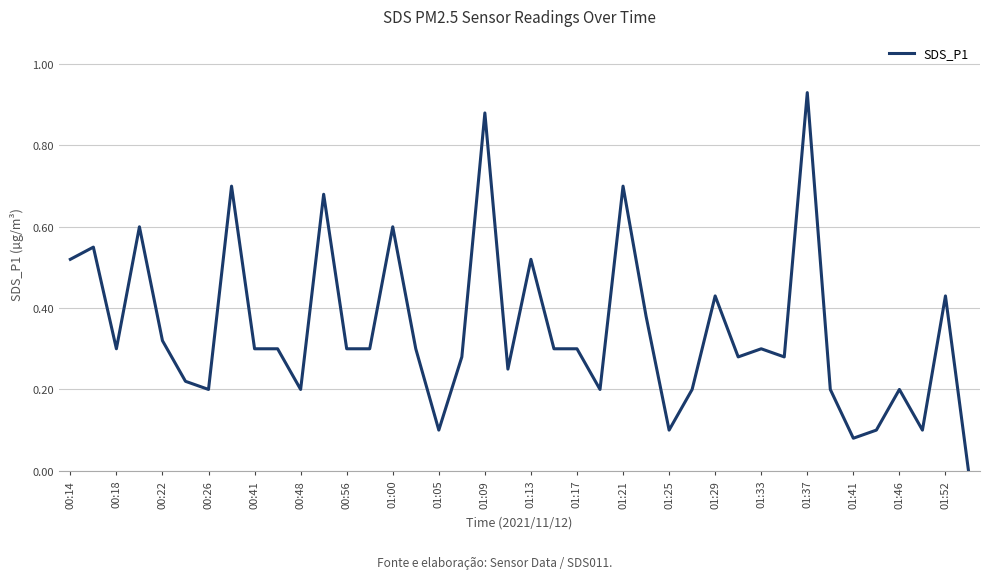

Does the chart have visible grid lines?

Yes